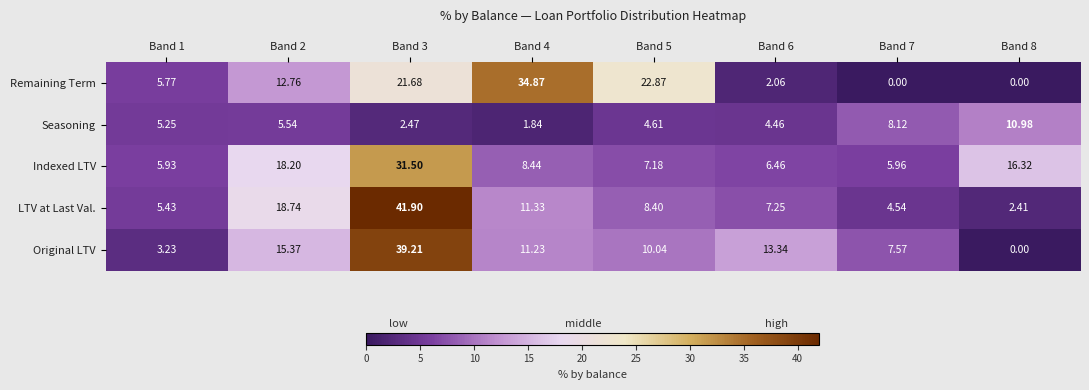

Which series has the widest spread of values?

LTV at Last Val.